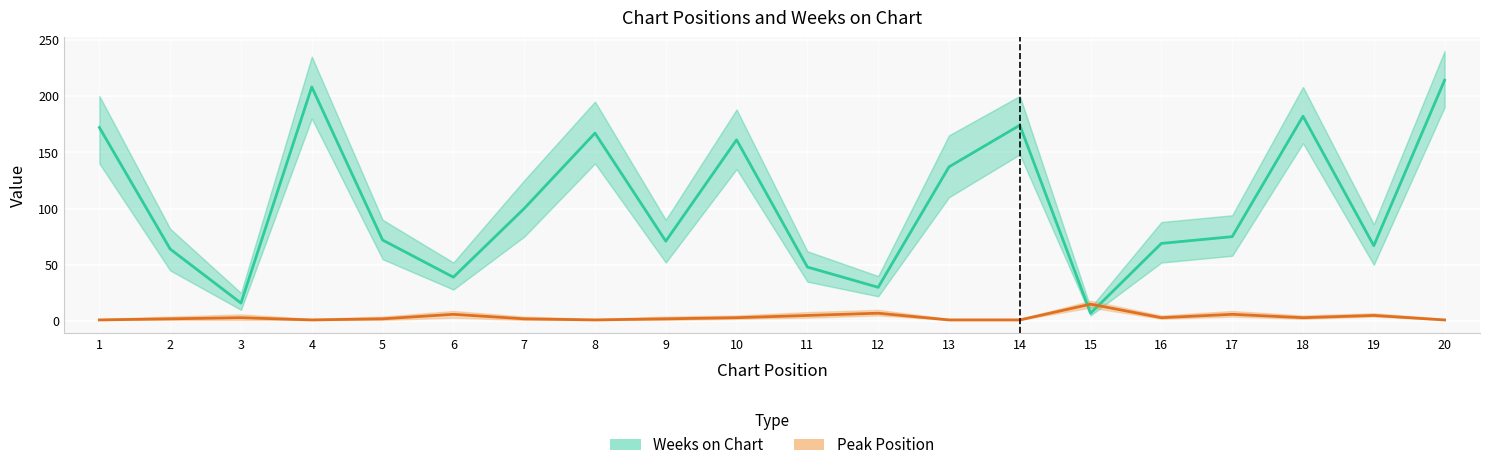

In Peak Position, how many points are higher than both neighbors (excluding endpoints)?

6